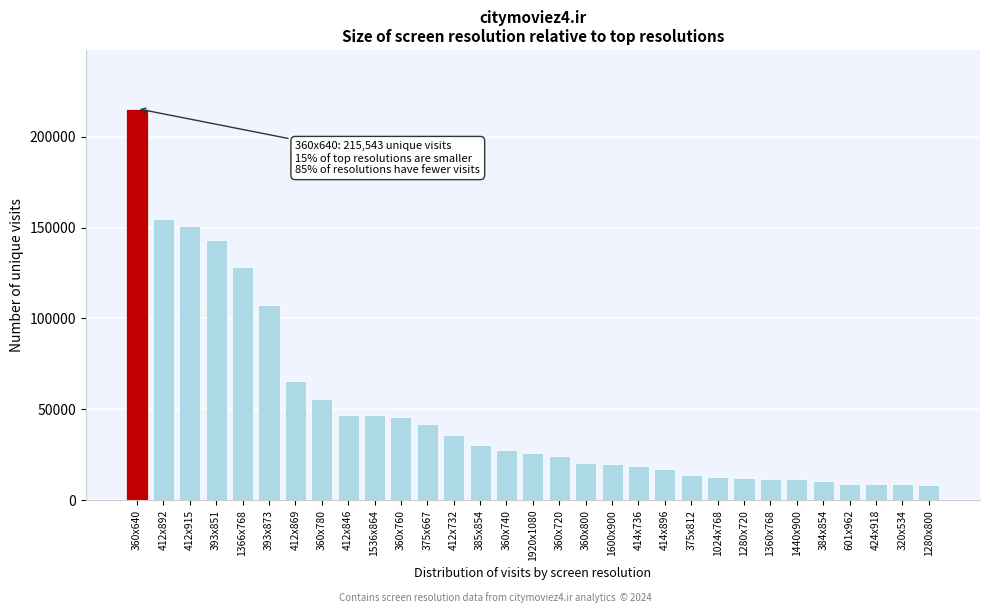

What is the ratio of the value at 412x892 to the value at 412x915?

1.0